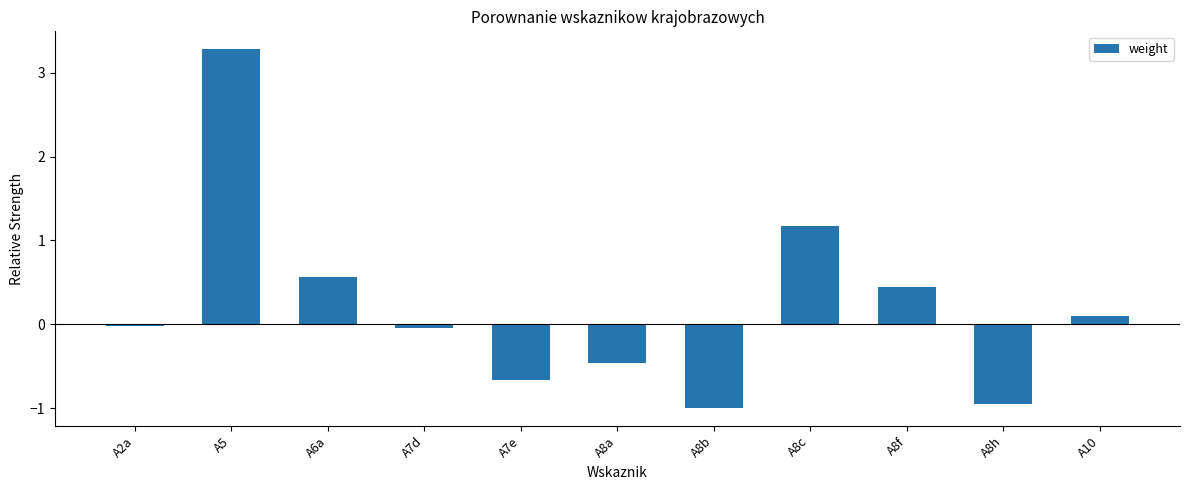

What is the label of the 1st bar from the right?

A10